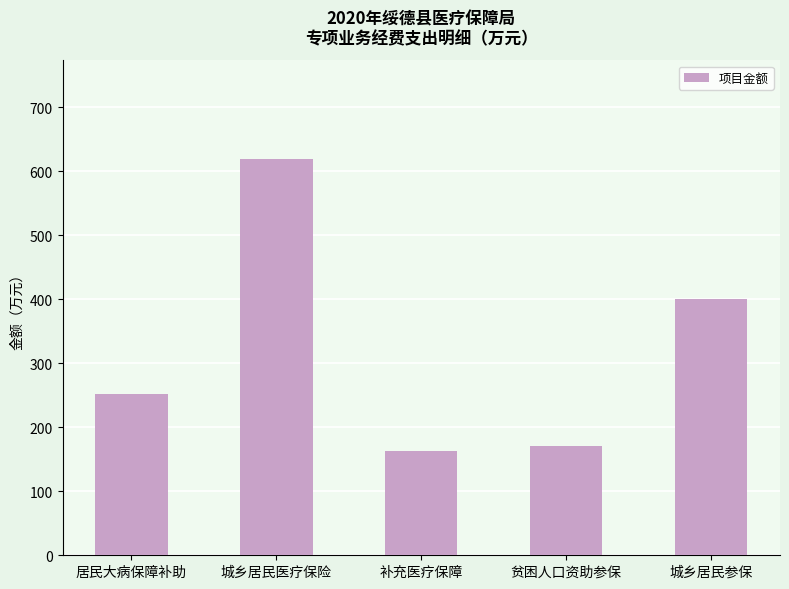

What is the difference between the maximum and minimum values?

455.7